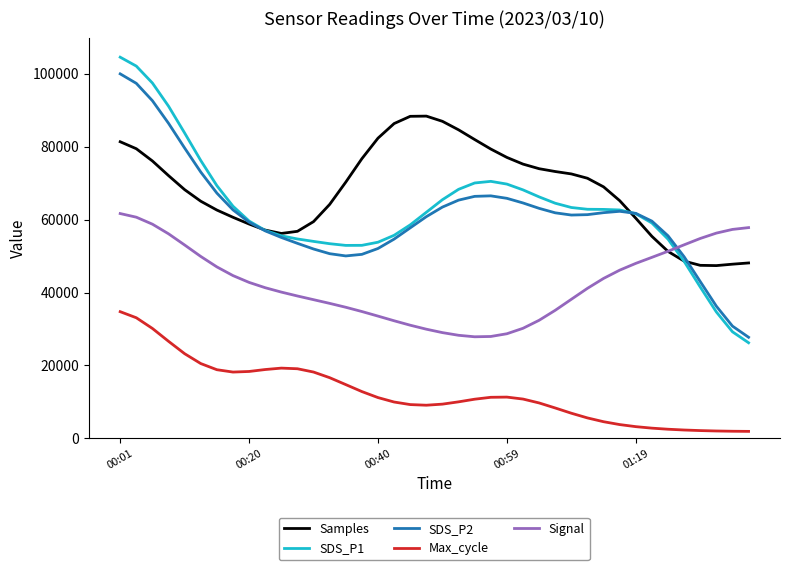

Which series has the largest range (max minus min)?

SDS_P1